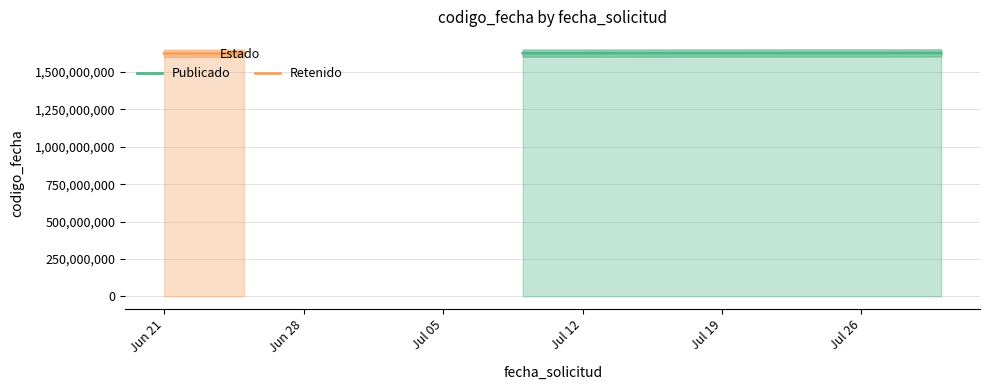

What is the value of the 2nd point from the left?

1627039425